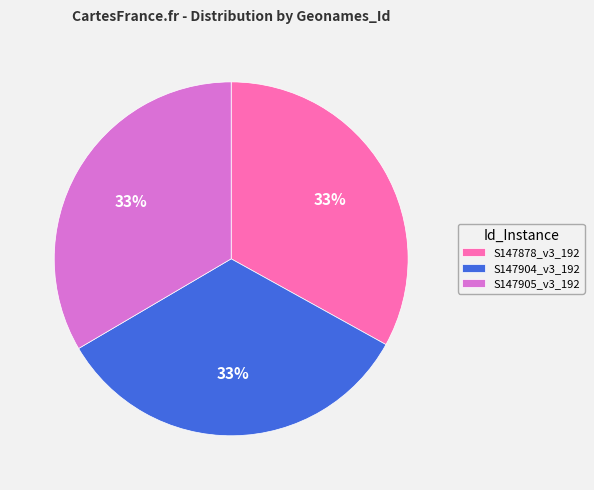

Does S147905_v3_192 represent more than half of the total?

No